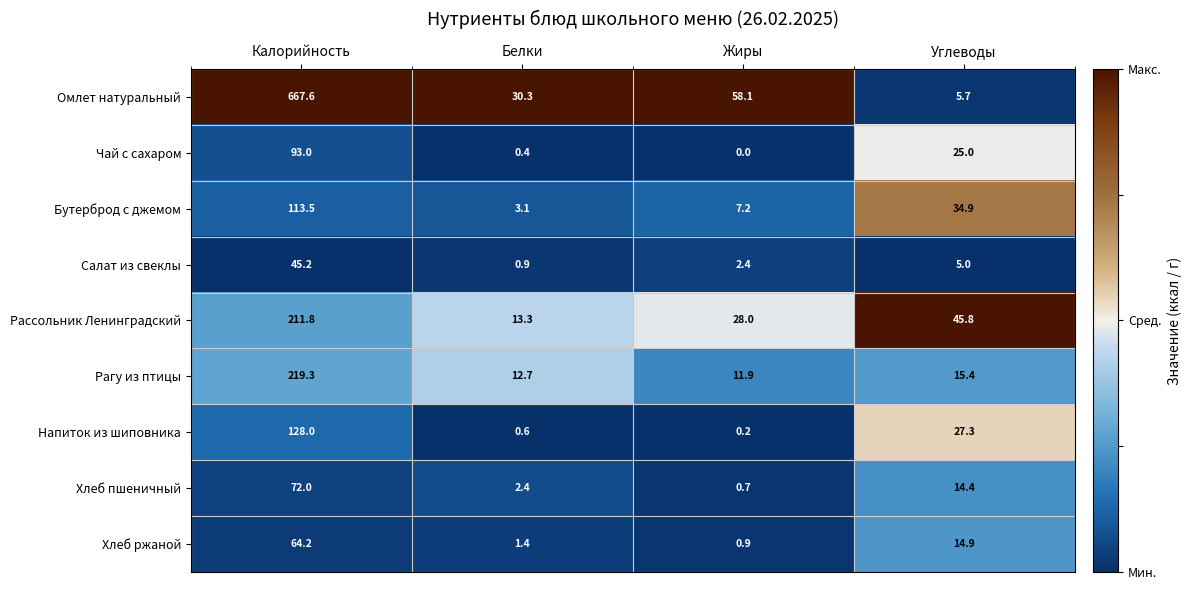

What is the difference between the maximum and minimum values in the Чай с сахаром series?

93.0